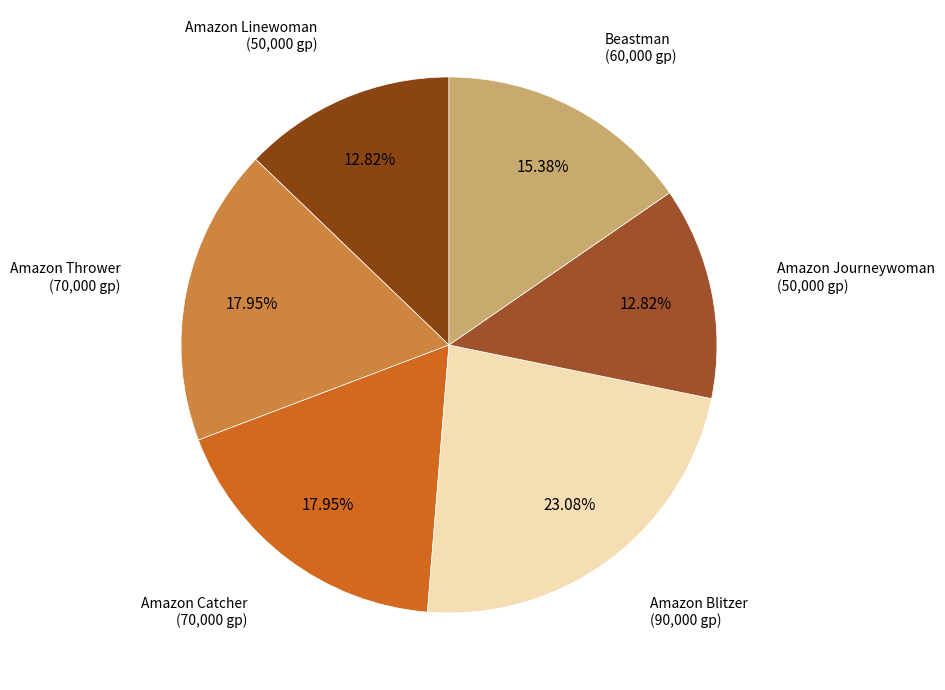

To the nearest percent, what is the combined percentage of Beastman and Amazon Catcher?

33%